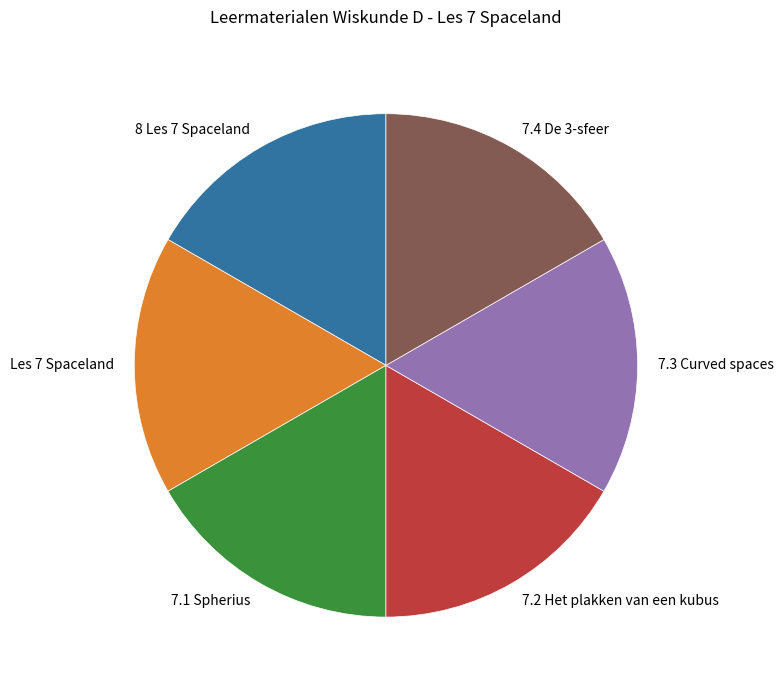

What is the ratio of the value at 8 Les 7 Spaceland to the value at 7.4 De 3-sfeer?

1.0